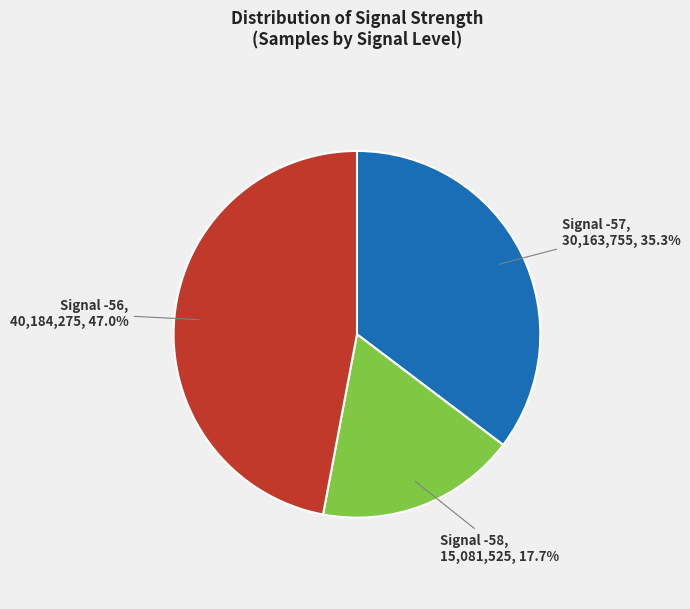

Approximately how many times larger is the value at Signal -58 compared to Signal -57?

0.5